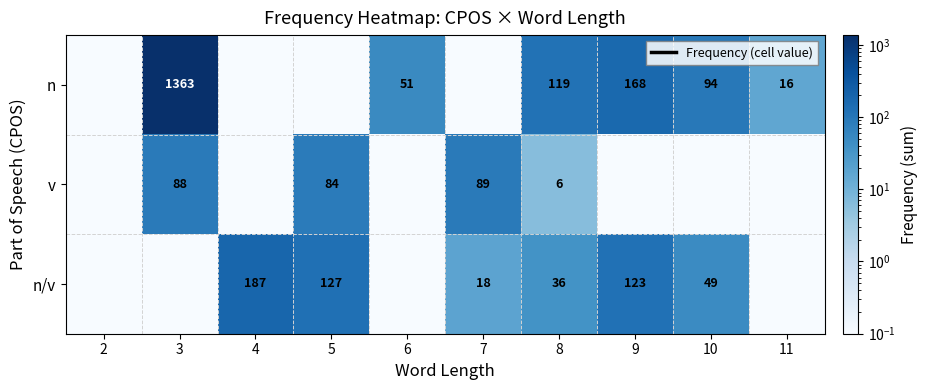

Is the value of n/v at 5 greater than the value of v at 5?

Yes